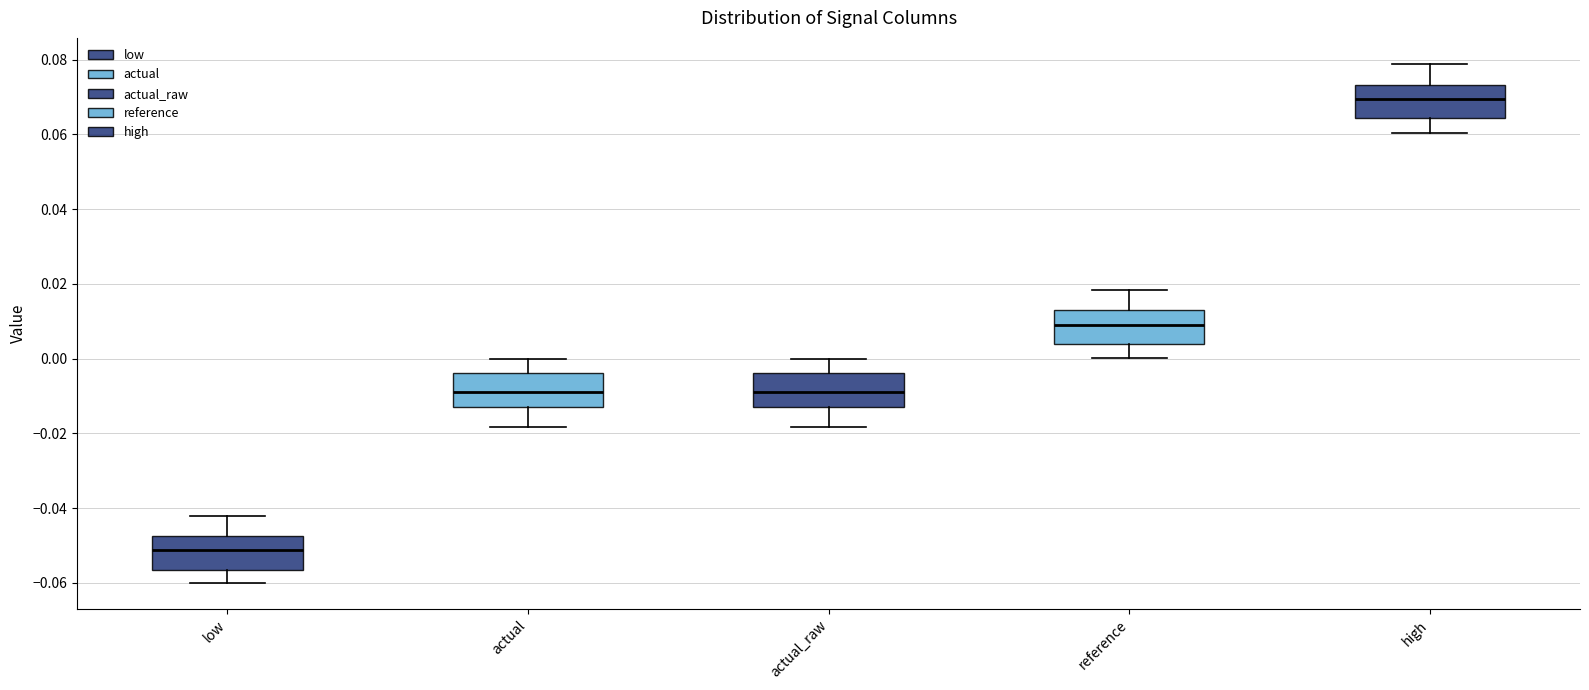

Where does the lower whisker of the box for actual end on the y-axis? The values are not printed on the chart, so give them approximately, as read against the axis.

-0.018